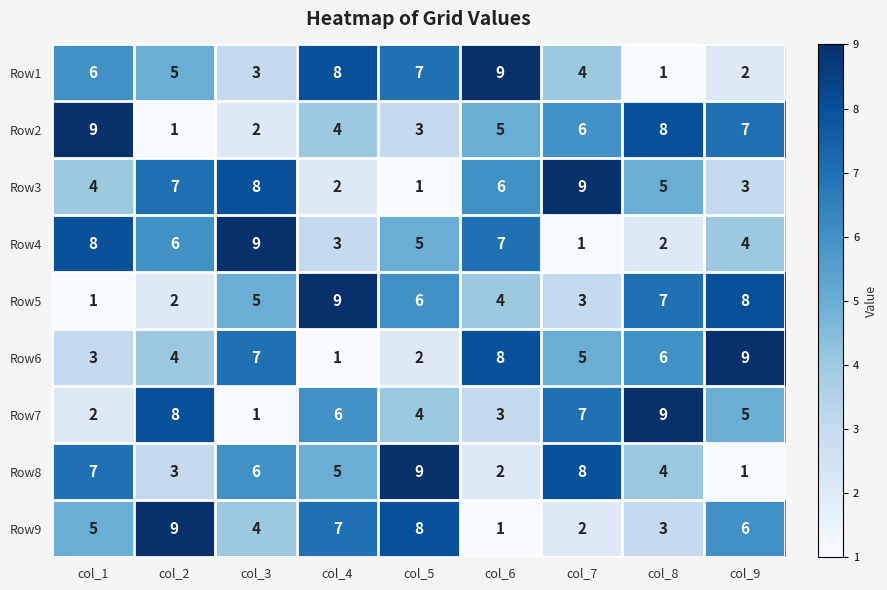

Count the number of data series in this chart.

9